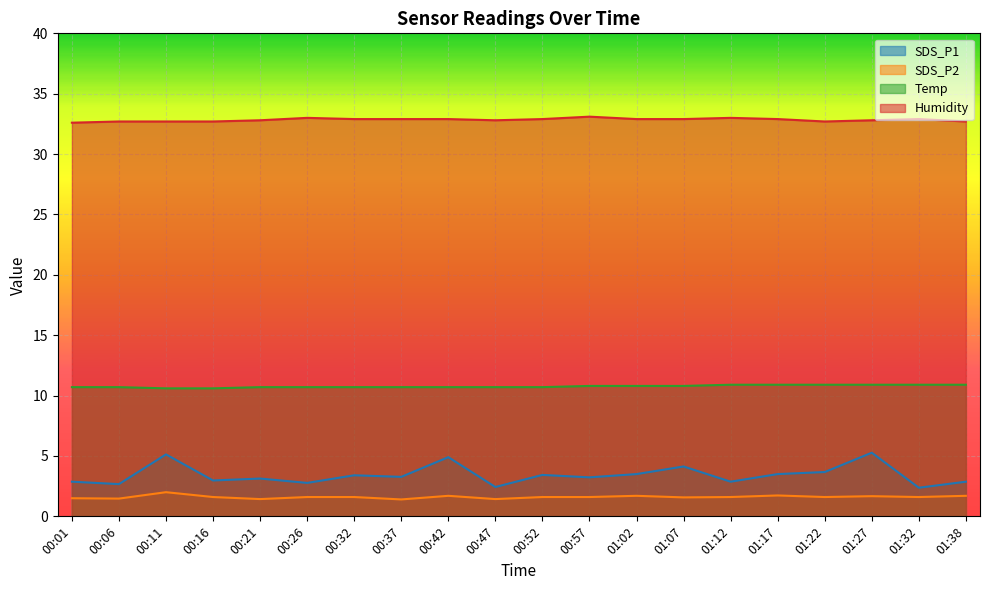

How many lines are shown in the chart?

4